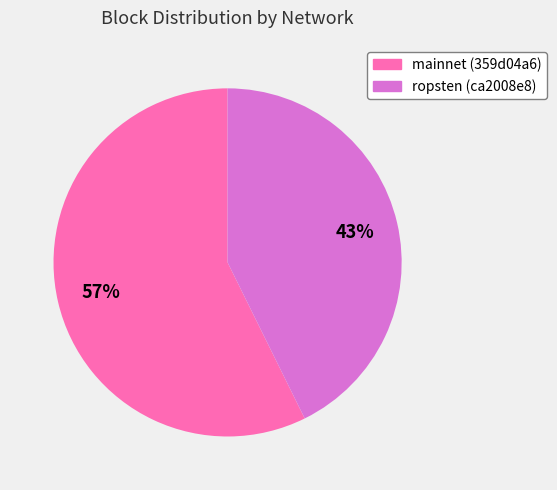

To the nearest percent, what portion does mainnet (359d04a6) represent?

57%